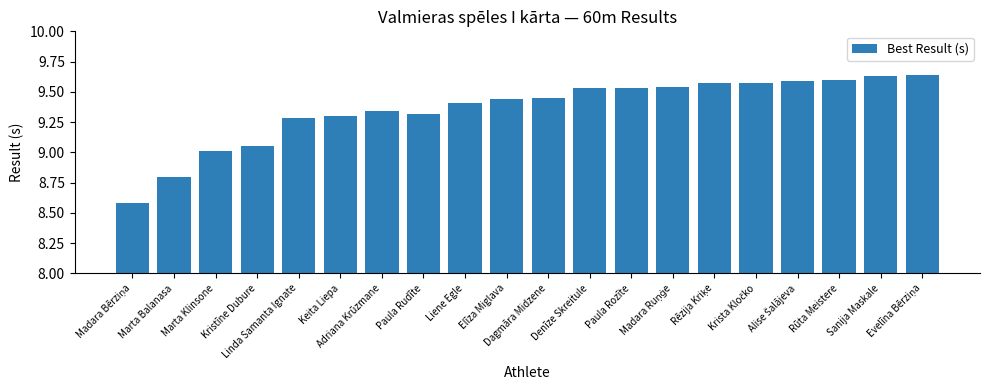

What is the minimum value shown in the chart?

8.6